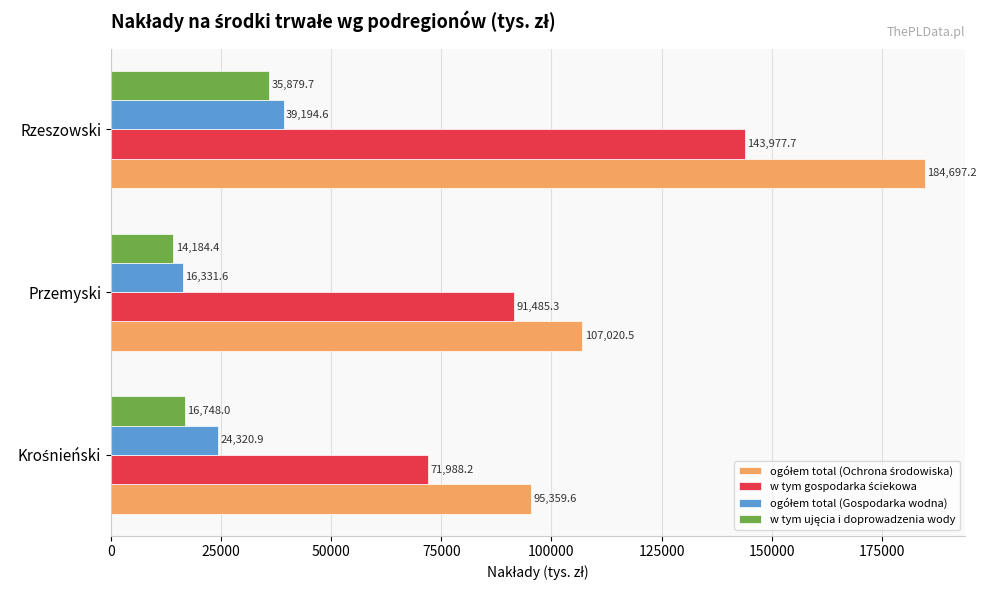

What is the spread (max minus min) of values at Rzeszowski?

148817.5